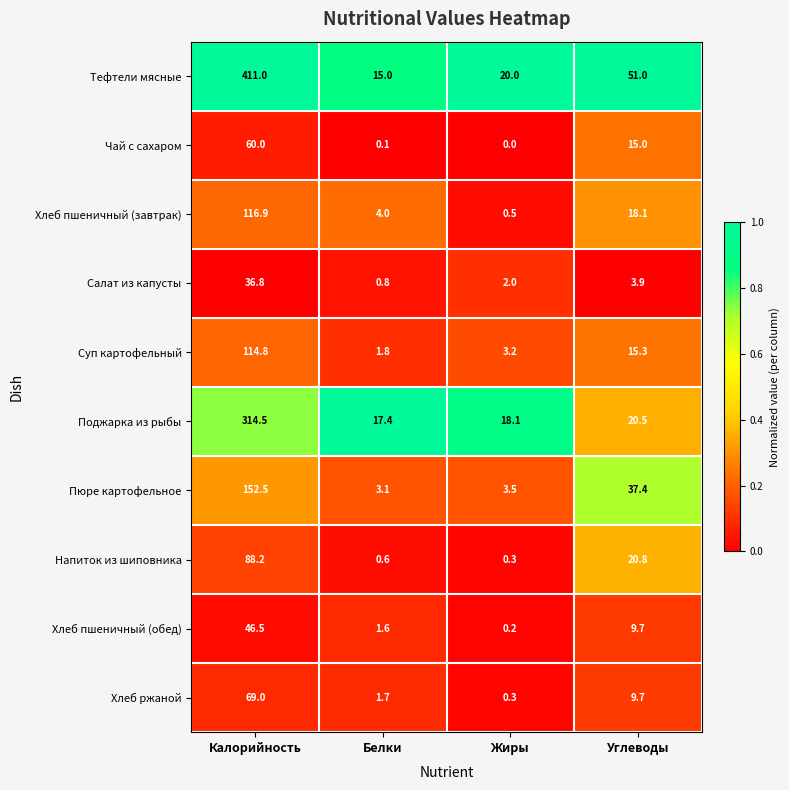

The value of Хлеб пшеничный (завтрак) at Углеводы is 18.1. True or false?

True